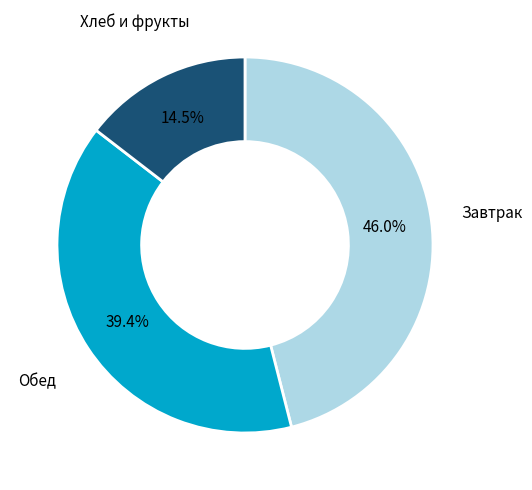

Is there any slice that represents more than half of the pie?

No